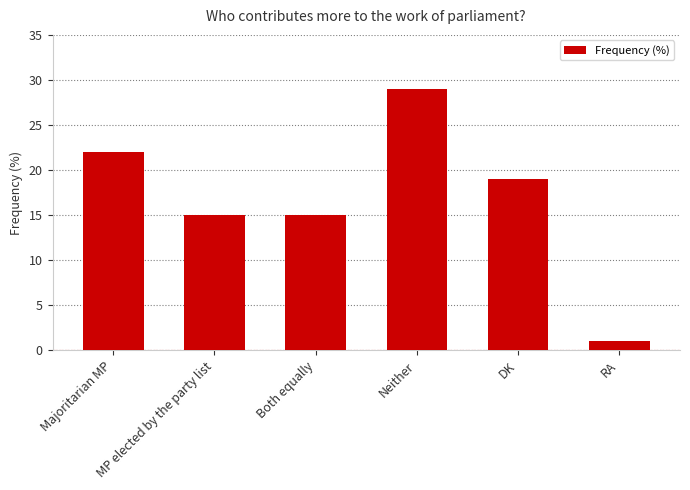

How many values are below 19?

3